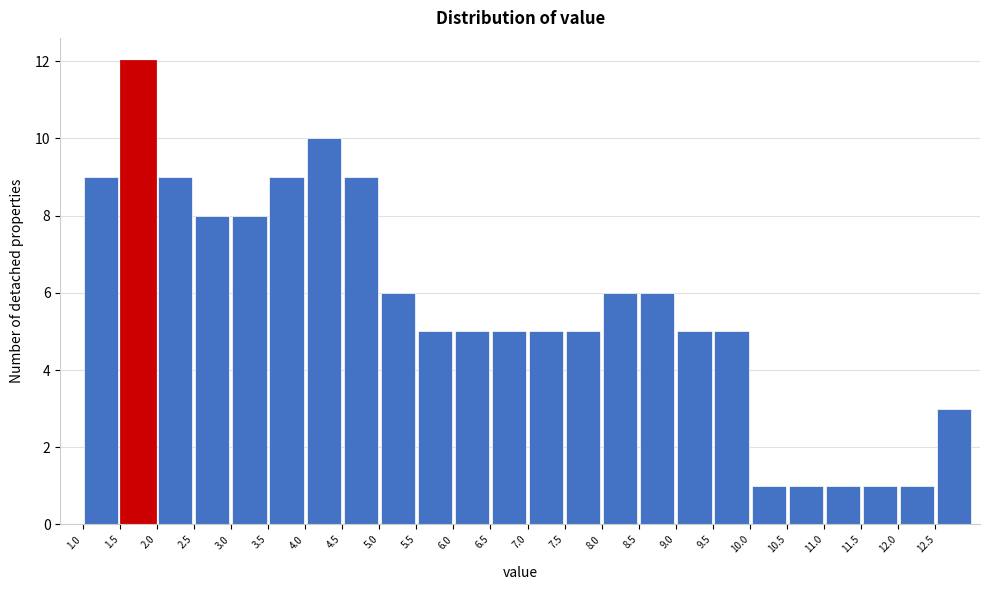

How tall is the bar that spans 11.0 to 11.5 on the x-axis? The values are not printed on the chart, so give them approximately, as read against the axis.

1